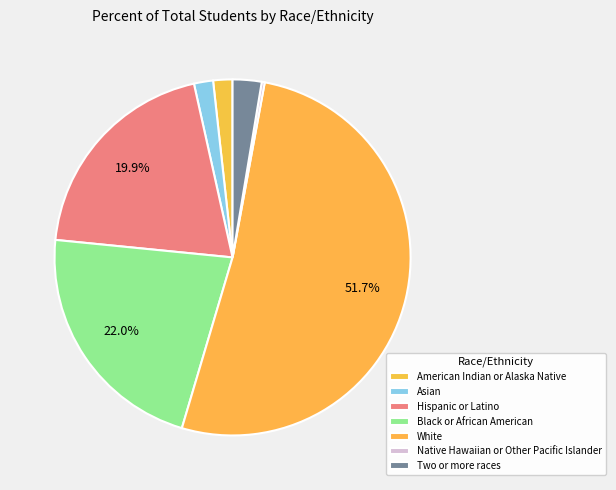

Is it true that Native Hawaiian or Other Pacific Islander is 11% of the pie?

False